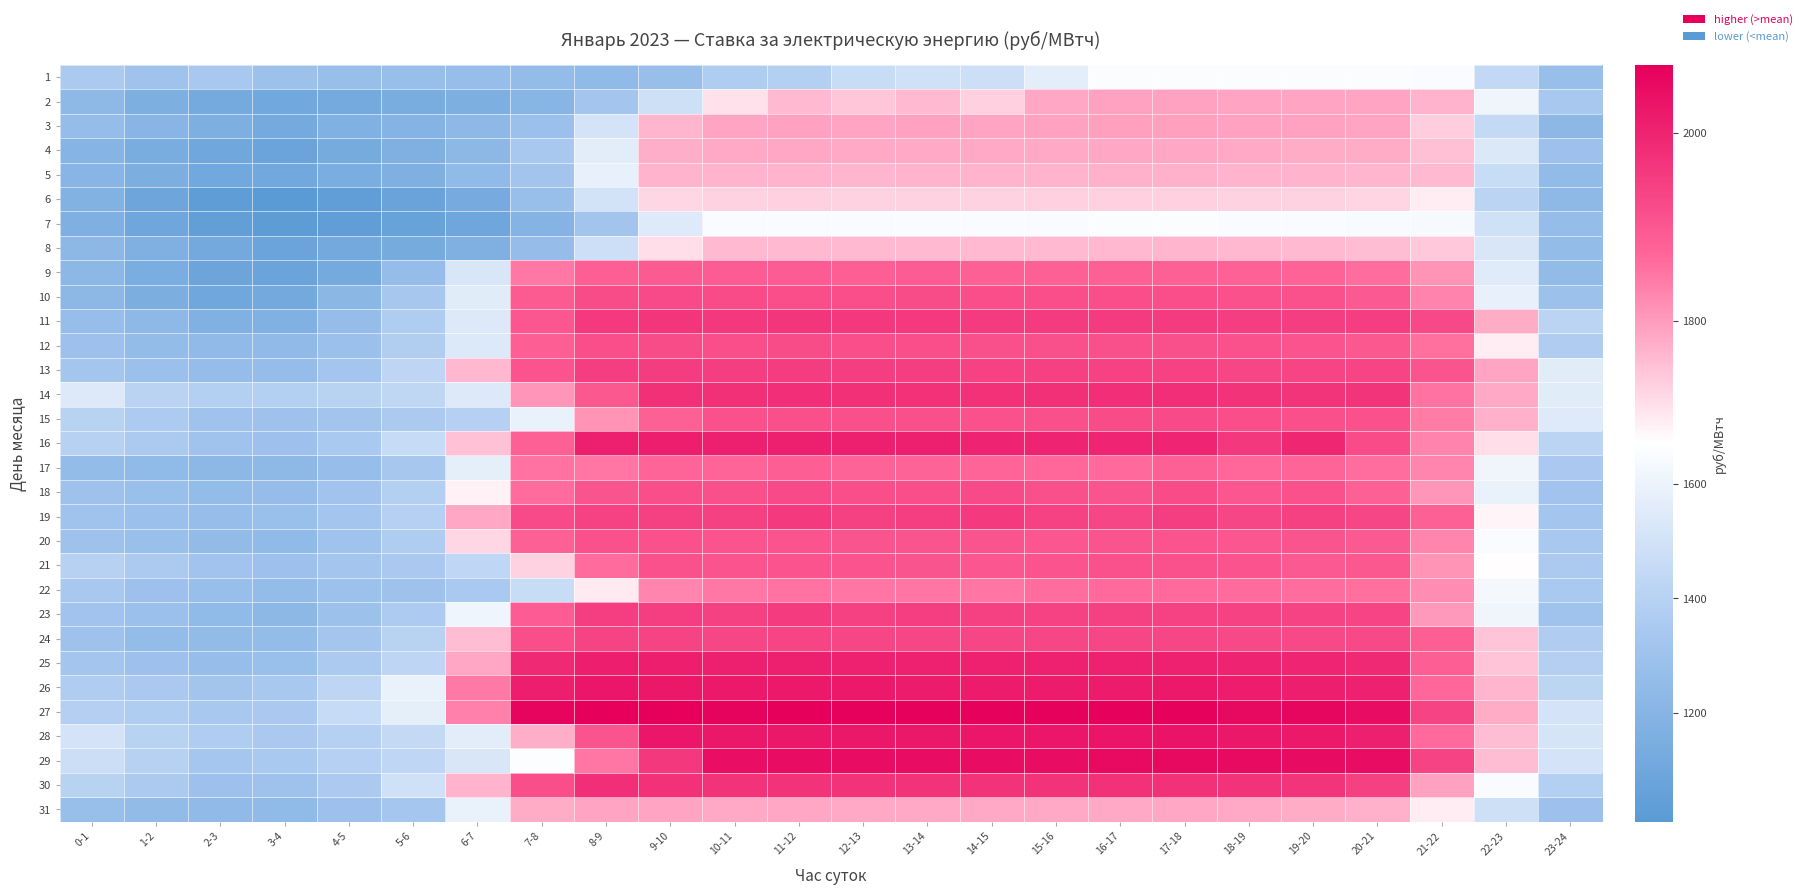

What is the spread (max minus min) of values at 11-12?

683.2